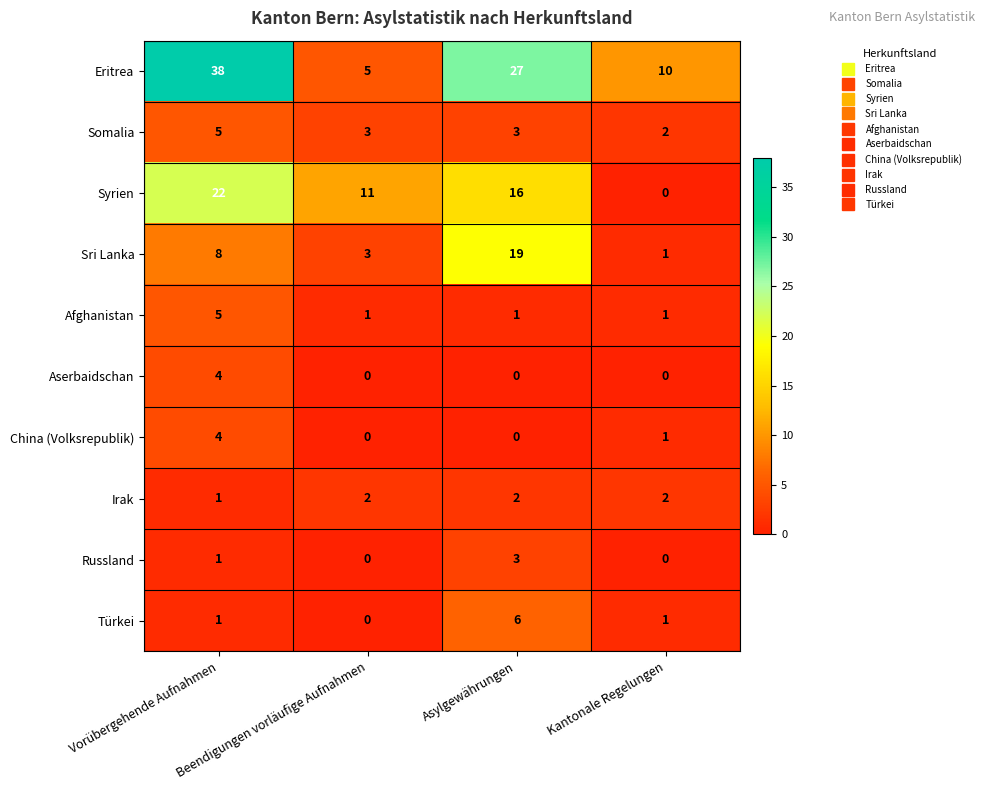

What is the sum of the Russland values at Kantonale Regelungen and Asylgewährungen?

3